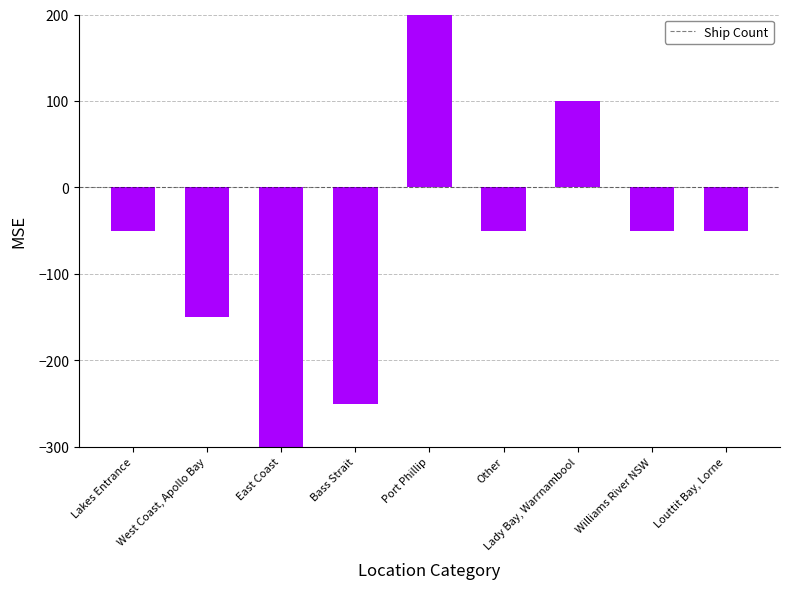

At which label is the value closest to -75?

Lakes Entrance